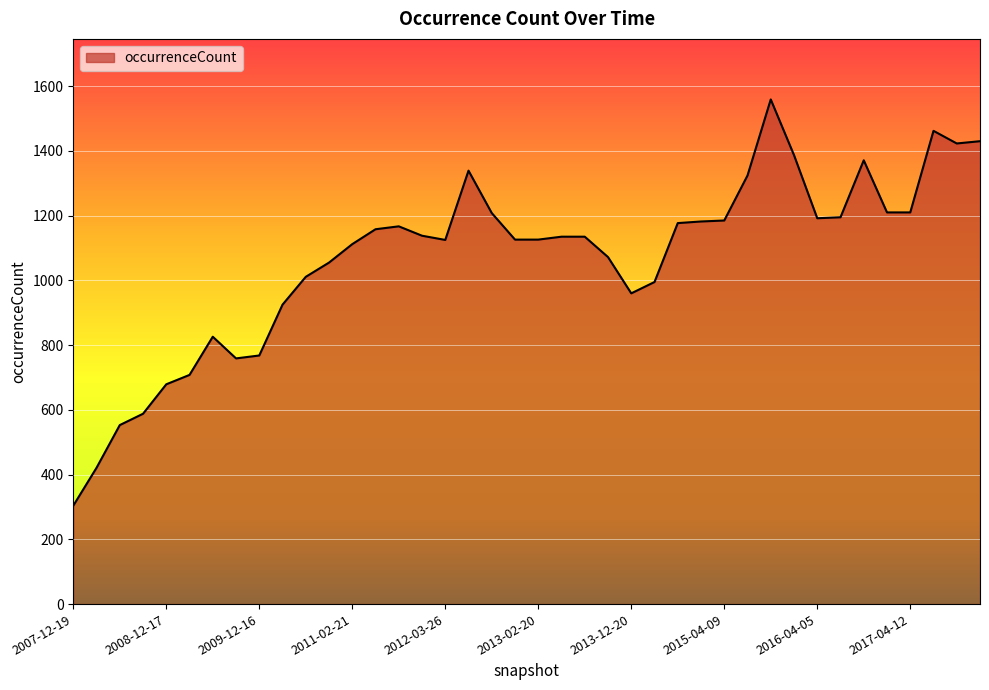

What is the smallest value displayed?

304